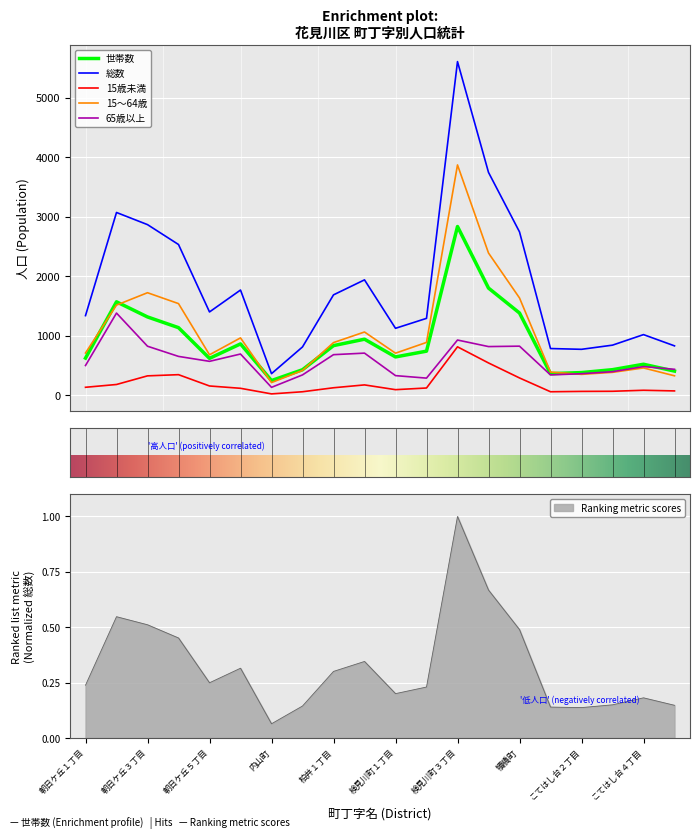

What is the difference between the second highest and minimum values in the 世帯数 series?

1554